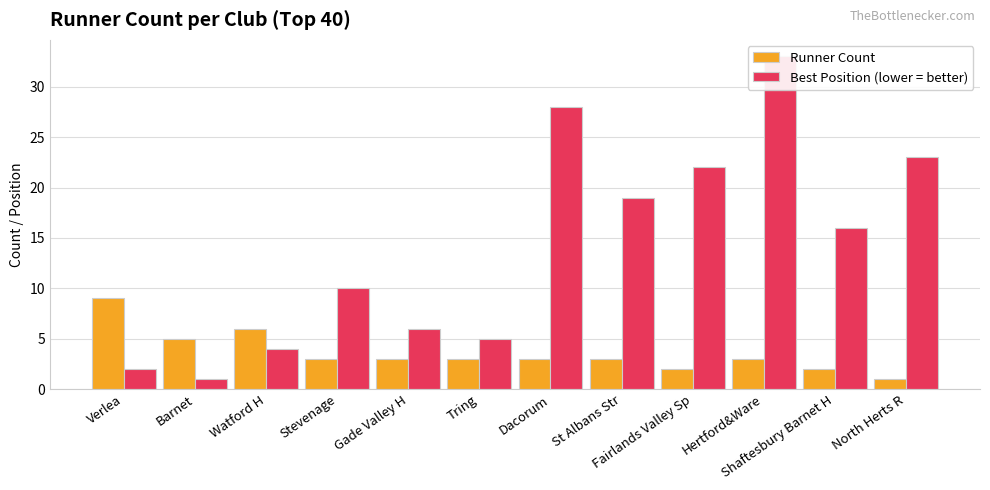

List the labels in order of Runner Count value, smallest first.

North Herts R, Fairlands Valley Sp, Shaftesbury Barnet H, Stevenage, Gade Valley H, Tring, Dacorum, St Albans Str, Hertford&Ware, Barnet, Watford H, Verlea